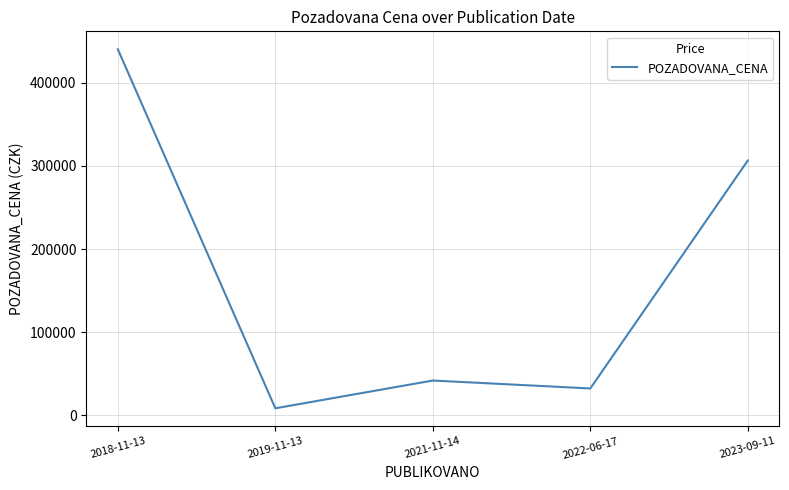

True or false: the data has more than 1 interior local peaks.

False